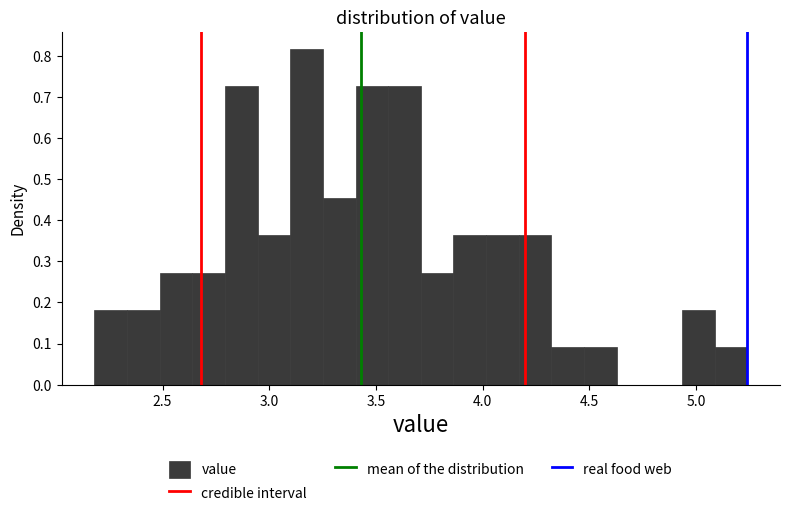

Around what value on the x-axis is the tallest bar? Give the approximate position of its centre, as read against the axis.

3.15